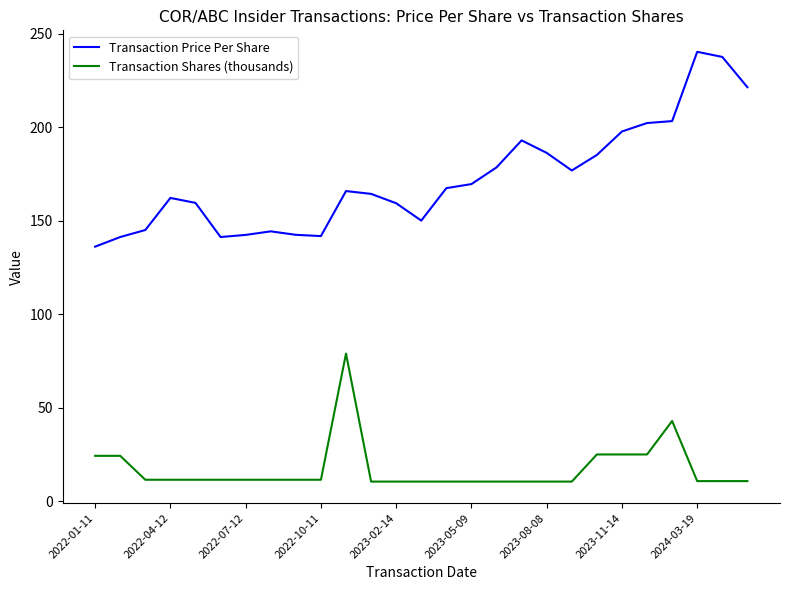

Rank the series by their maximum value, from lowest to highest.

Transaction Shares (thousands), Transaction Price Per Share